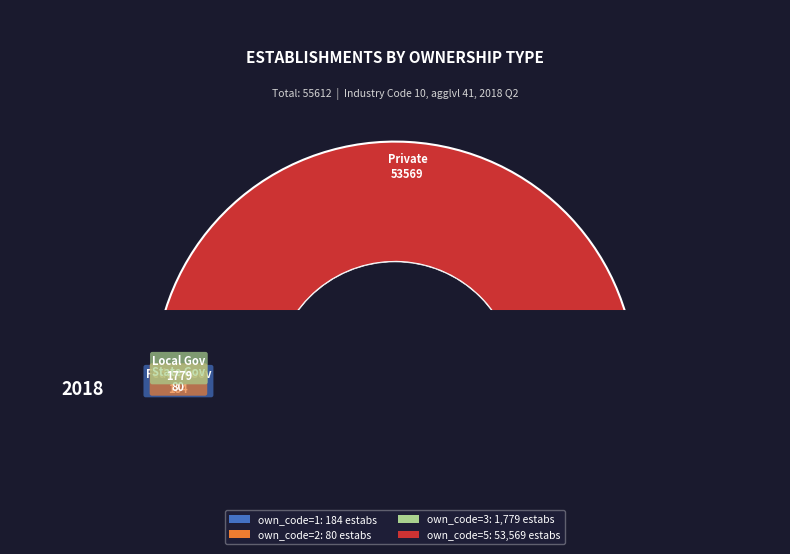

The own_code_1 slice represents 0% of the pie. True or false?

True